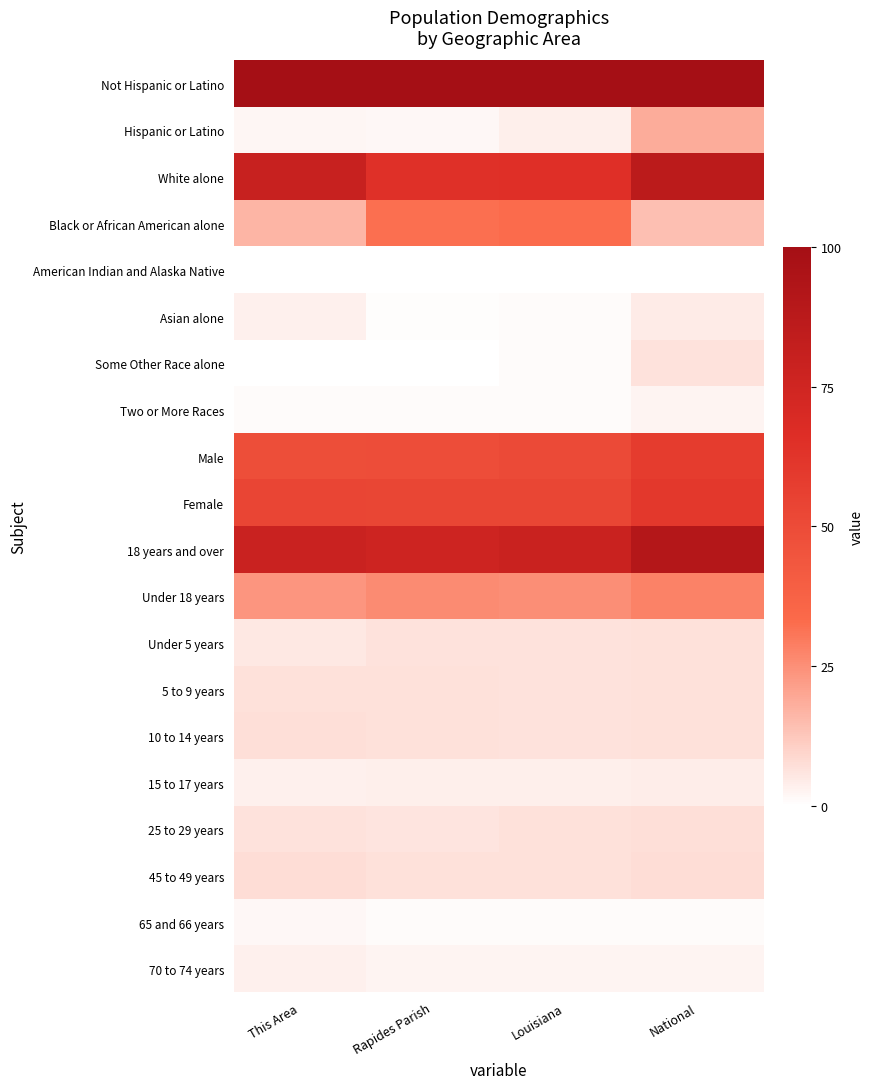

At how many categories does at least one series exceed 60?

4